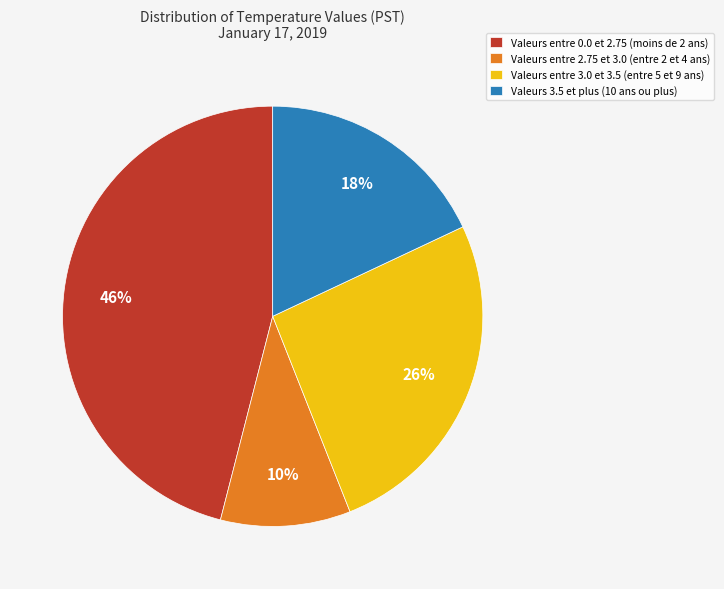

How many segments does this pie chart have?

4